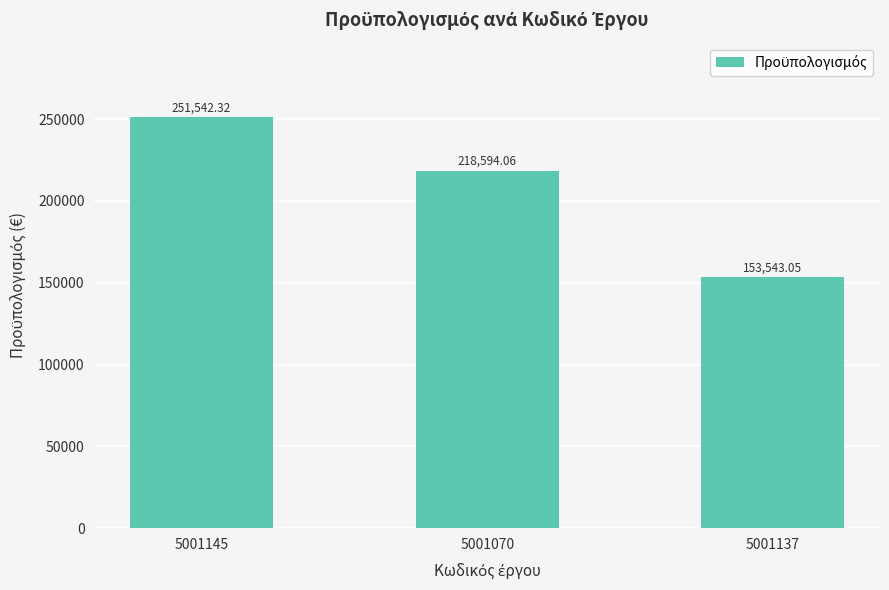

What is the ratio of the value at 5001145 to the value at 5001070?

1.2